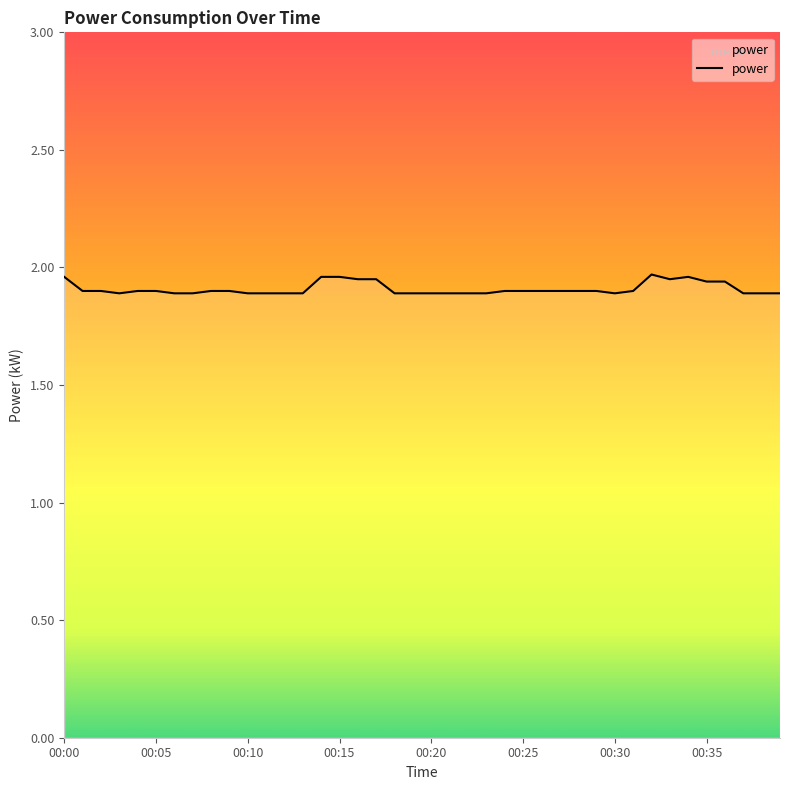

Reading left to right, extract all data points from this chart.

00:00=2.0	00:01=1.9	00:02=1.9	00:03=1.9	00:04=1.9	00:05=1.9	00:06=1.9	00:07=1.9	00:08=1.9	00:09=1.9	00:10=1.9	00:11=1.9	00:12=1.9	00:13=1.9	00:14=2.0	00:15=2.0	00:16=1.9	00:17=1.9	00:18=1.9	00:19=1.9	00:20=1.9	00:21=1.9	00:22=1.9	00:23=1.9	00:24=1.9	00:25=1.9	00:26=1.9	00:27=1.9	00:28=1.9	00:29=1.9	00:30=1.9	00:31=1.9	00:32=2.0	00:33=1.9	00:34=2.0	00:35=1.9	00:36=1.9	00:37=1.9	00:38=1.9	00:39=1.9